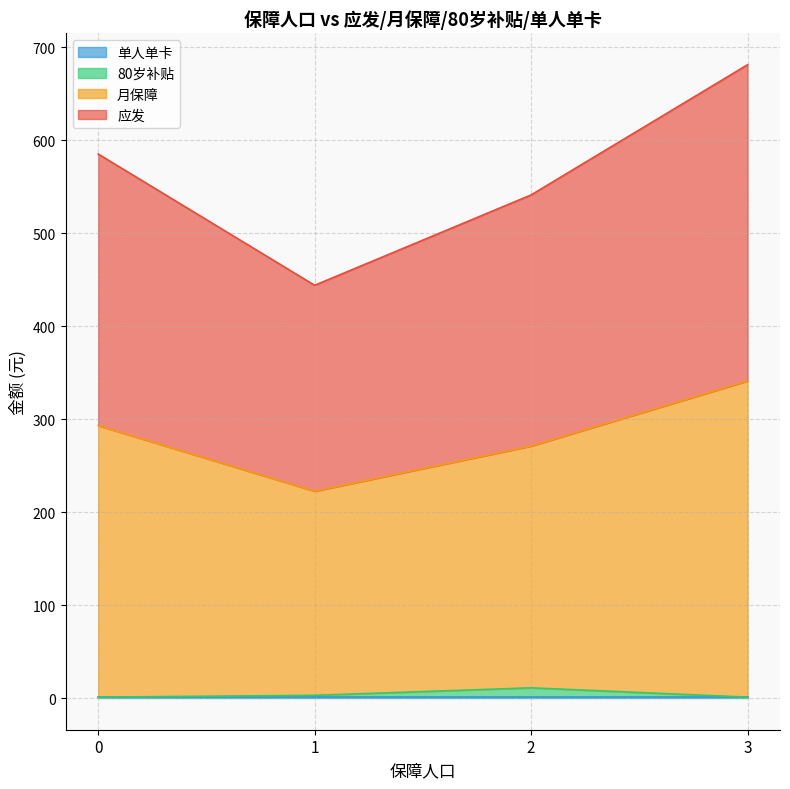

At how many categories does at least one series exceed 244?

3